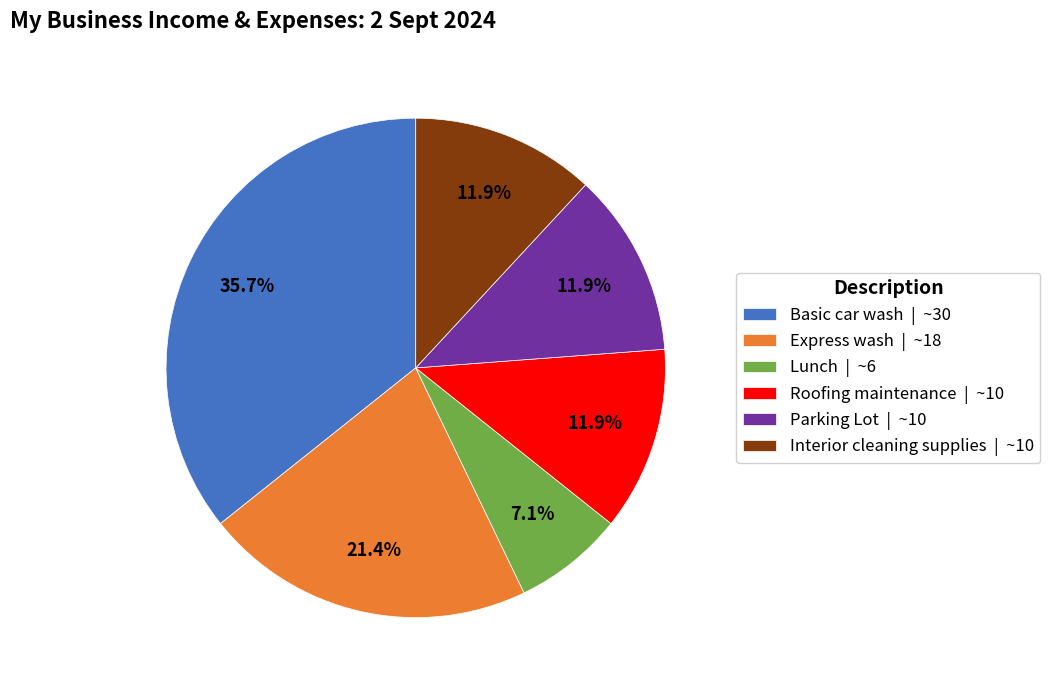

True or false: Express wash accounts for 13% of the total.

False